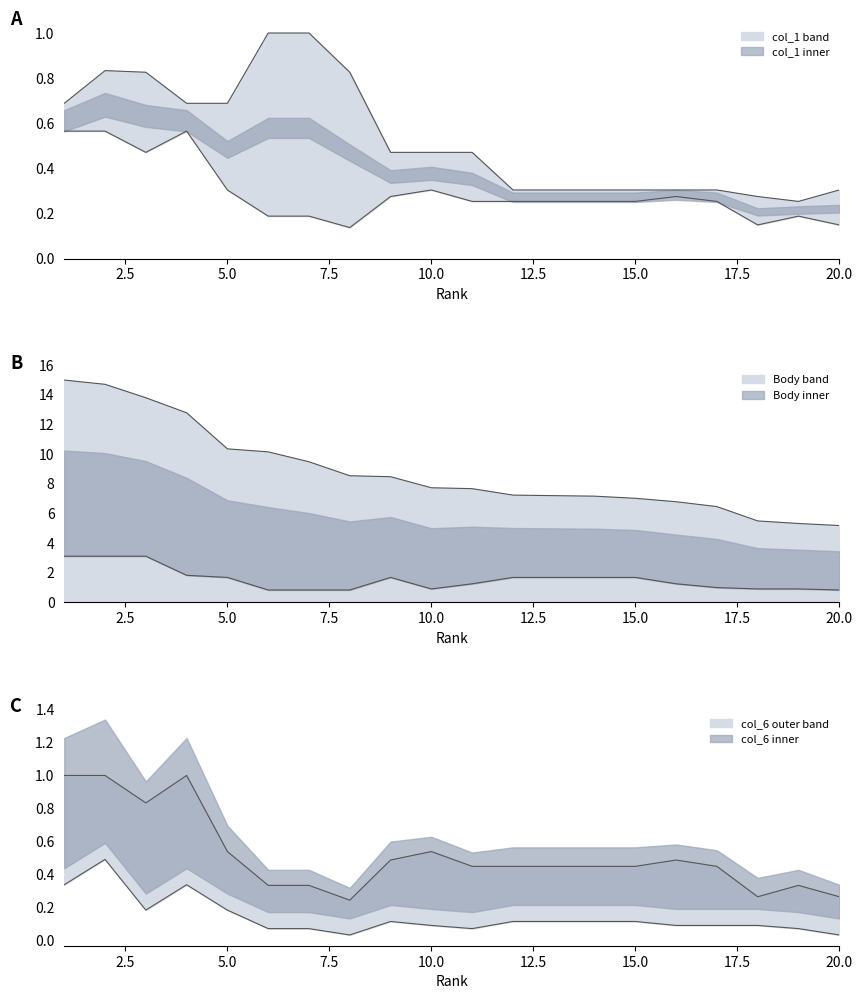

Which series changed the most between 4 and 14?

Body